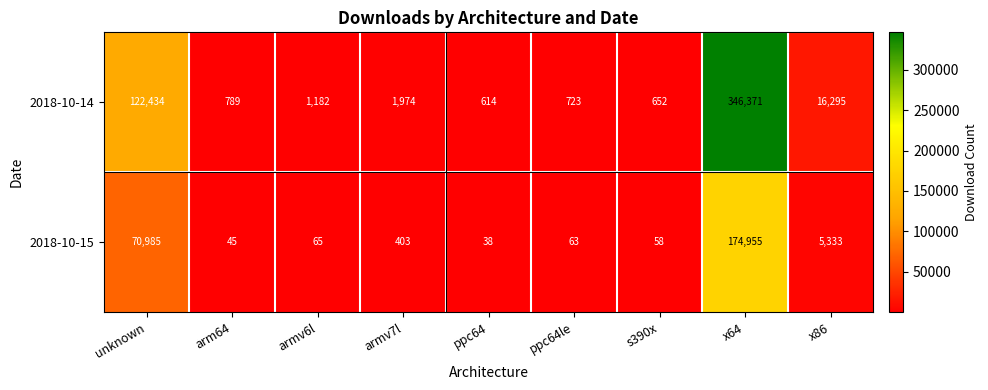

List the labels in order of 2018-10-14 value, smallest first.

ppc64, s390x, ppc64le, arm64, armv6l, armv7l, x86, unknown, x64